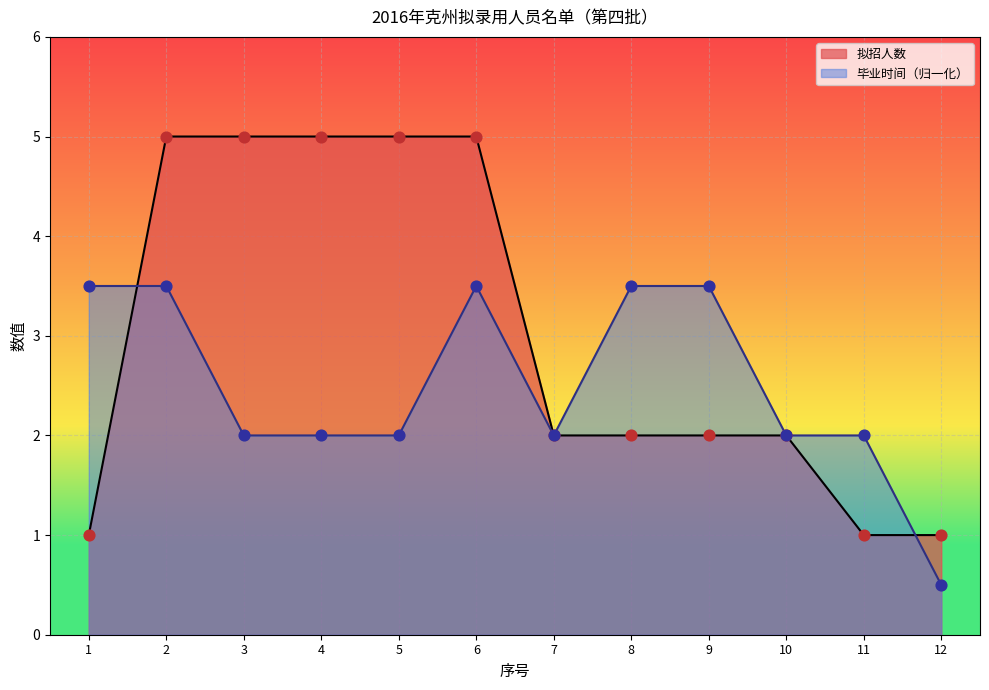

What is the total value across all series at 9?

5.5